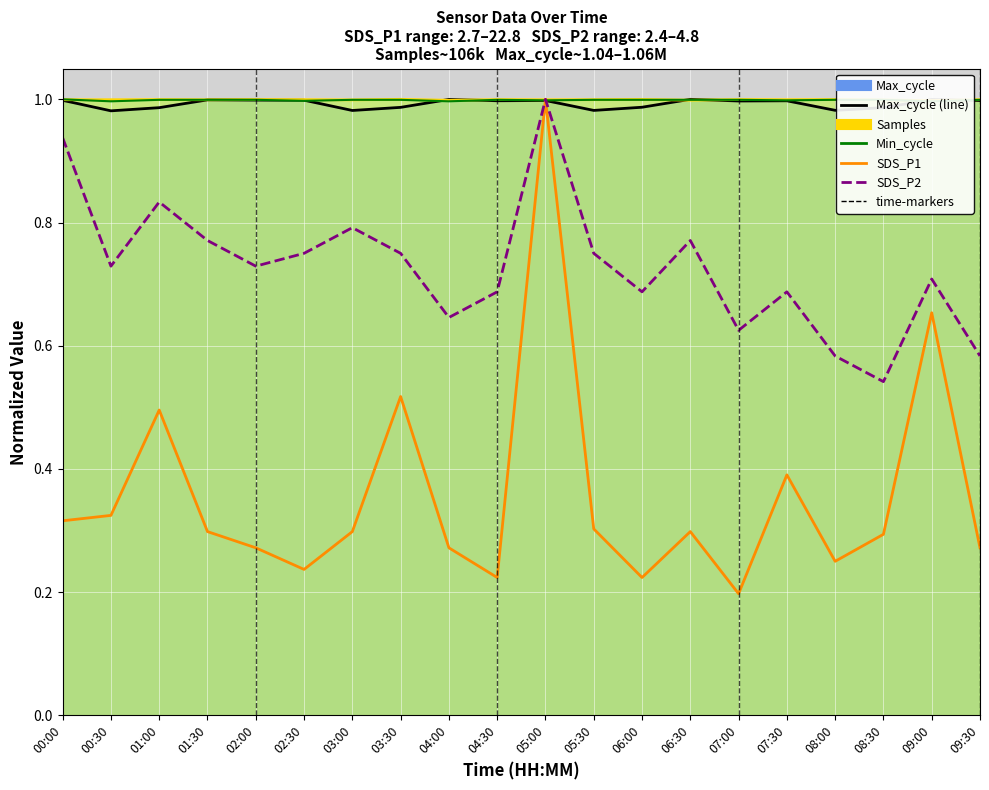

How many SDS_P1 values are between 0 and 1?

20